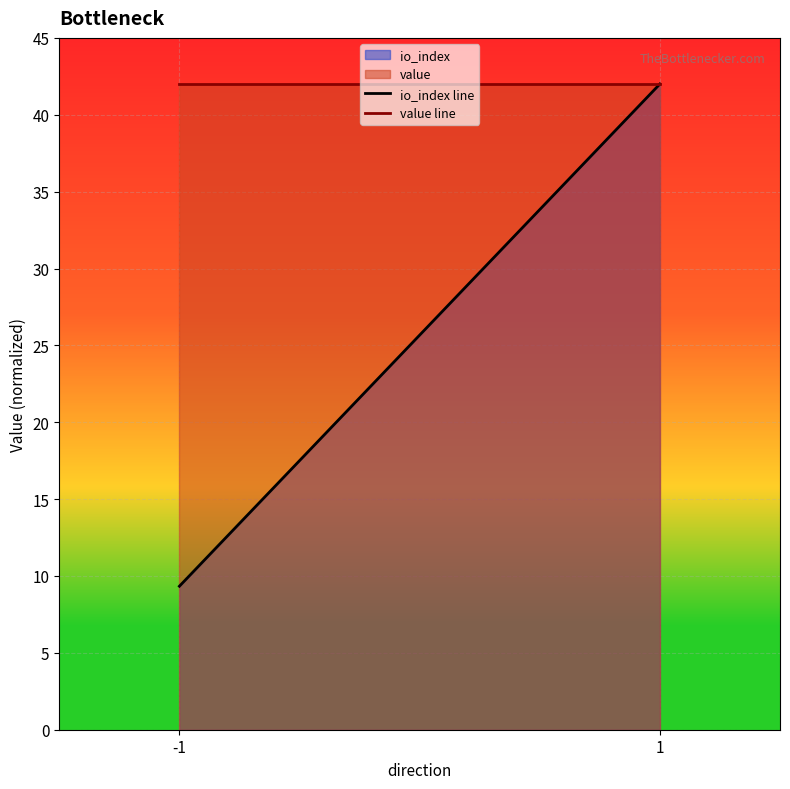

Is it true that io_index line equals 70.4 at 1?

False